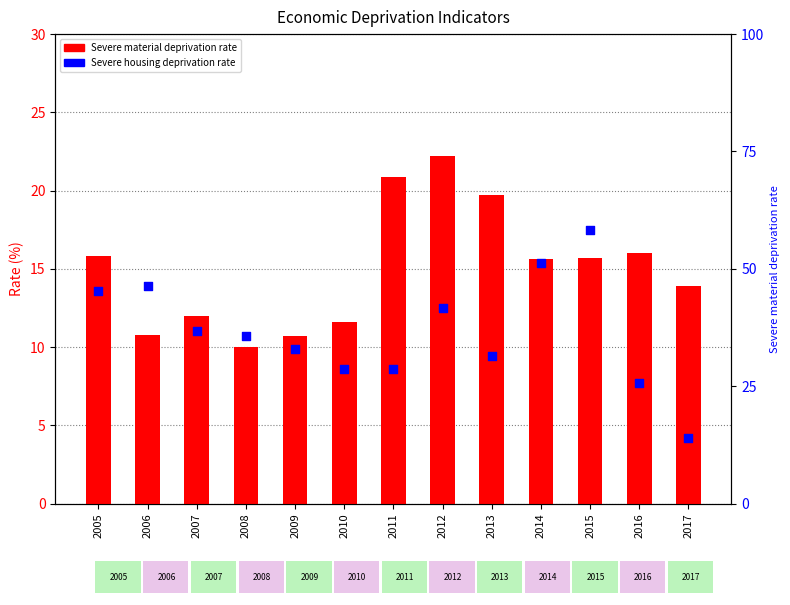

Which series has the largest Y range (max minus min)?

Severe housing deprivation rate